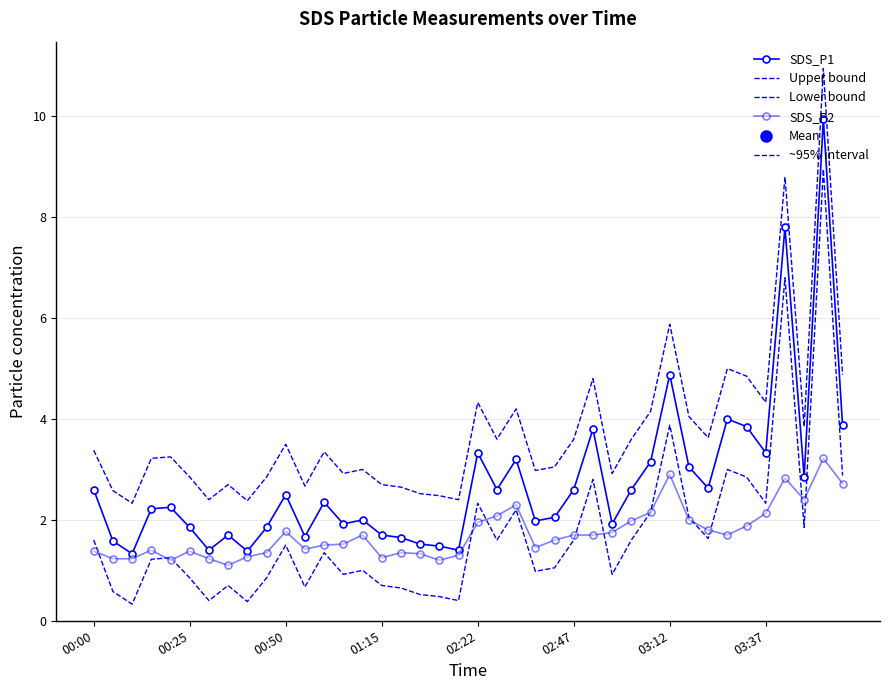

How many series are shown in this chart?

4